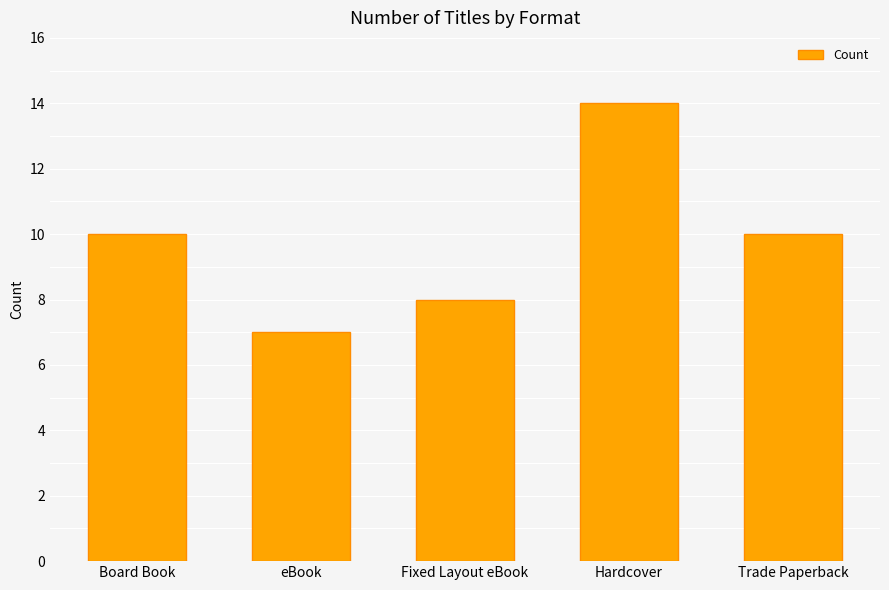

What position from the right is Fixed Layout eBook?

3